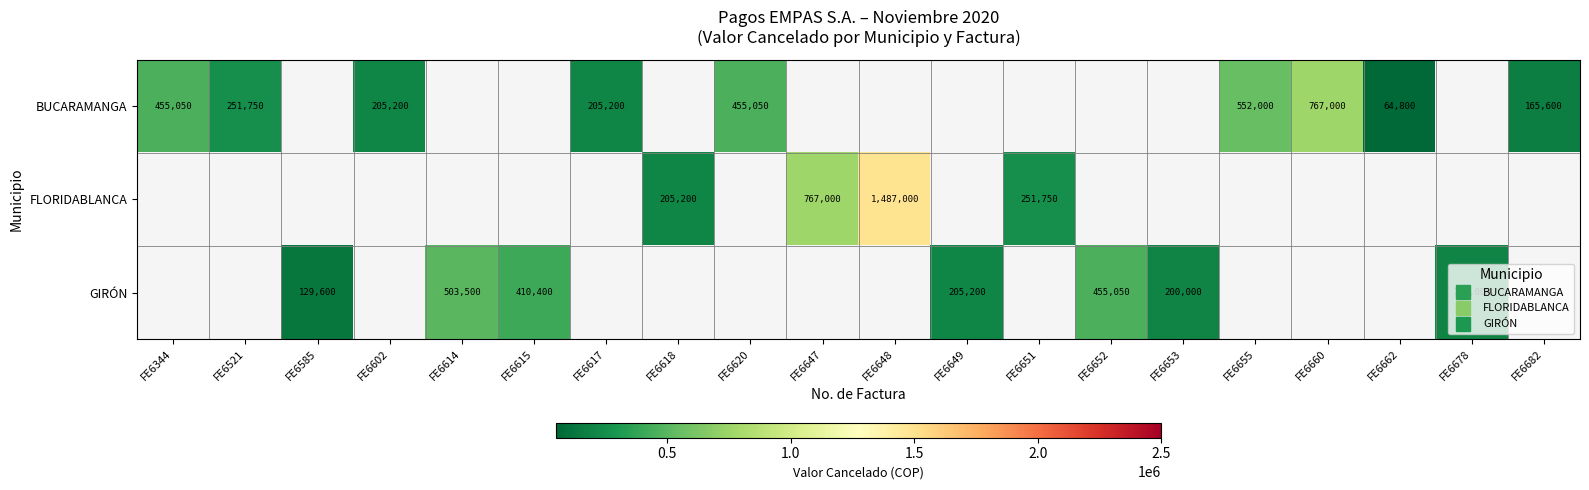

Between FE6678 and FE6521, which is larger?

FE6521